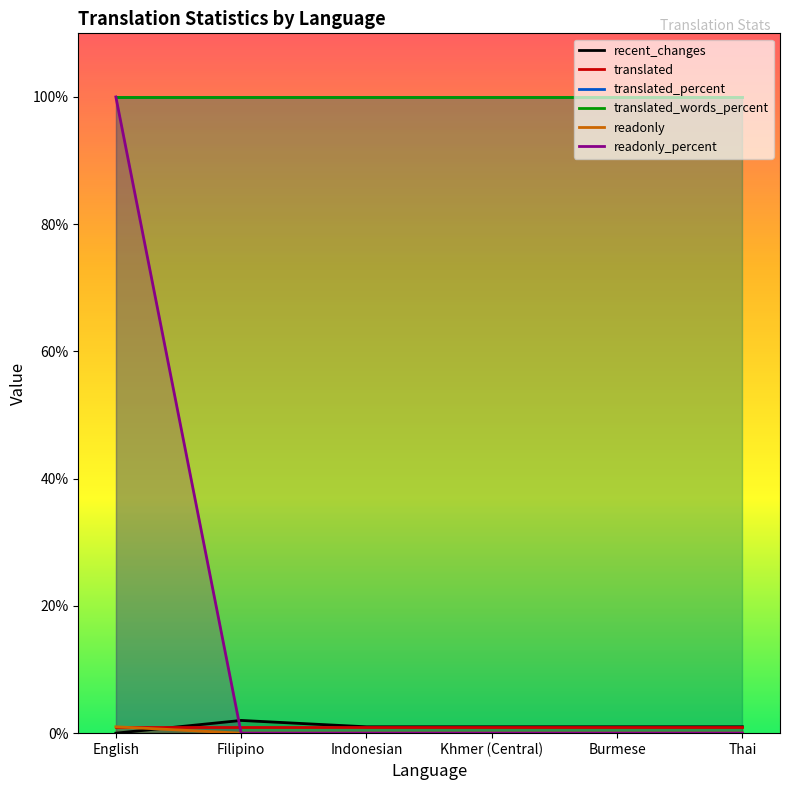

How many series are shown in this chart?

6